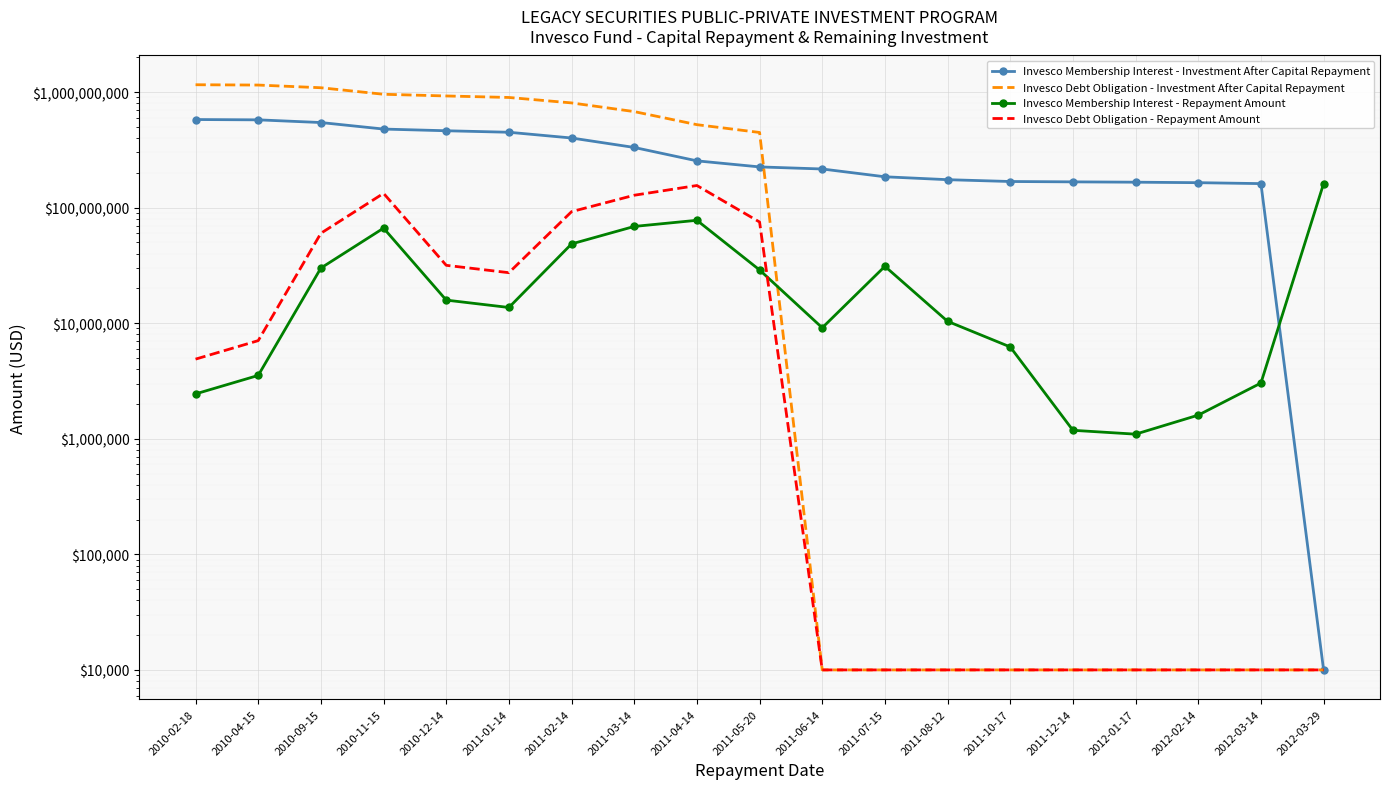

What is the average value of the Invesco Membership Interest - Investment After Capital Repayment series?

300135647.4